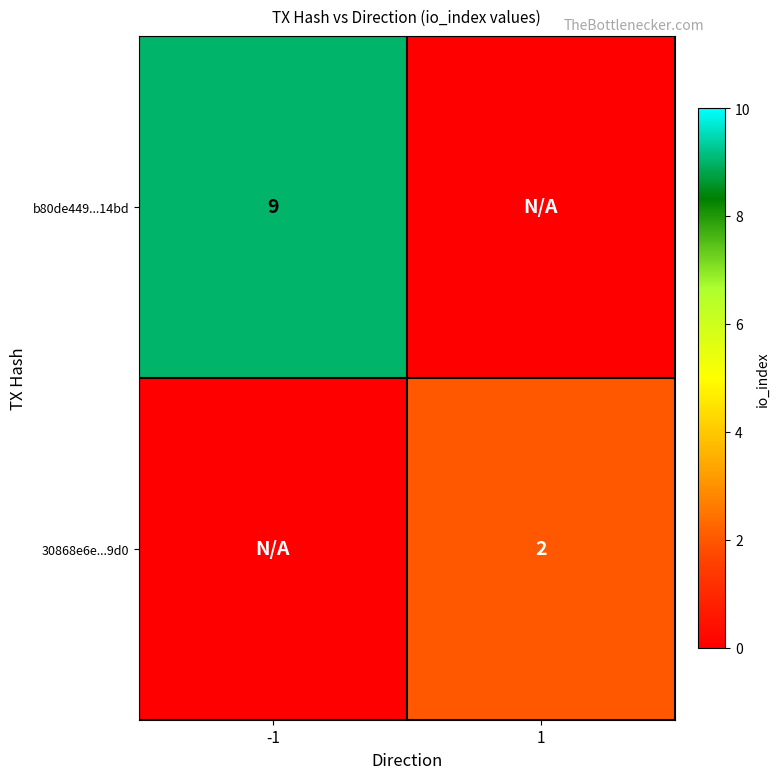

True or false: 30868e6e...9d0 has a value of 3.2 at 1.

False